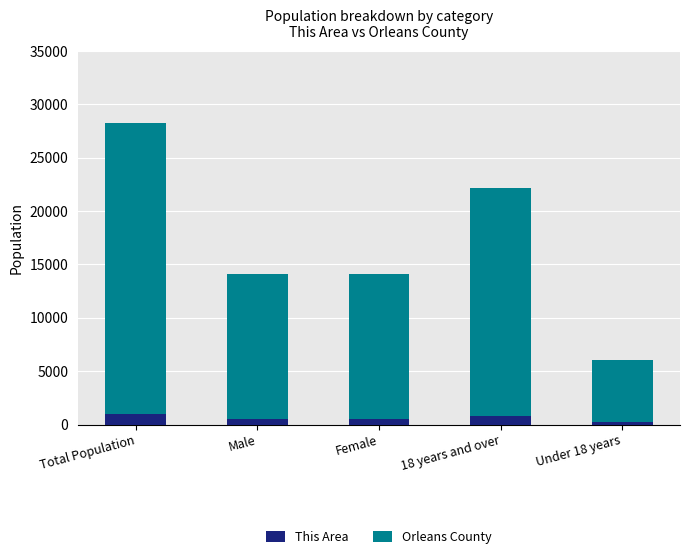

The value of This Area at Female is 498. True or false?

True